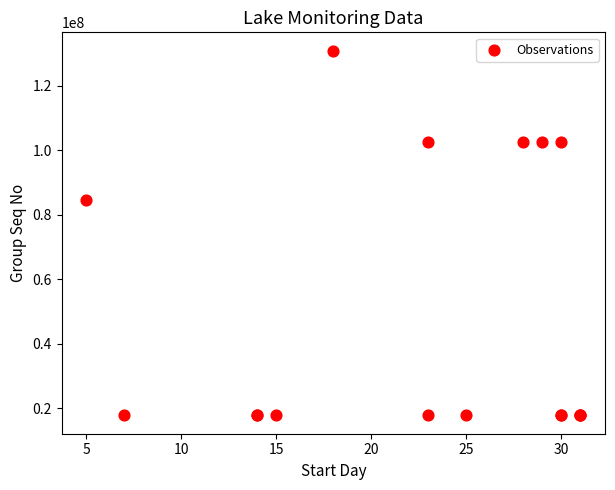

What Y value in the scatter plot is closest to 74324341?

84656778